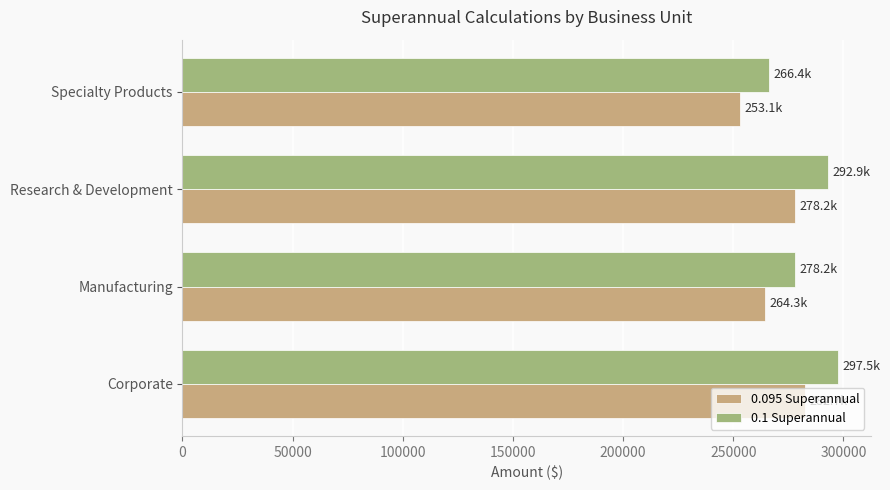

The value of 0.1 Superannual at Specialty Products is 55351.5. True or false?

False